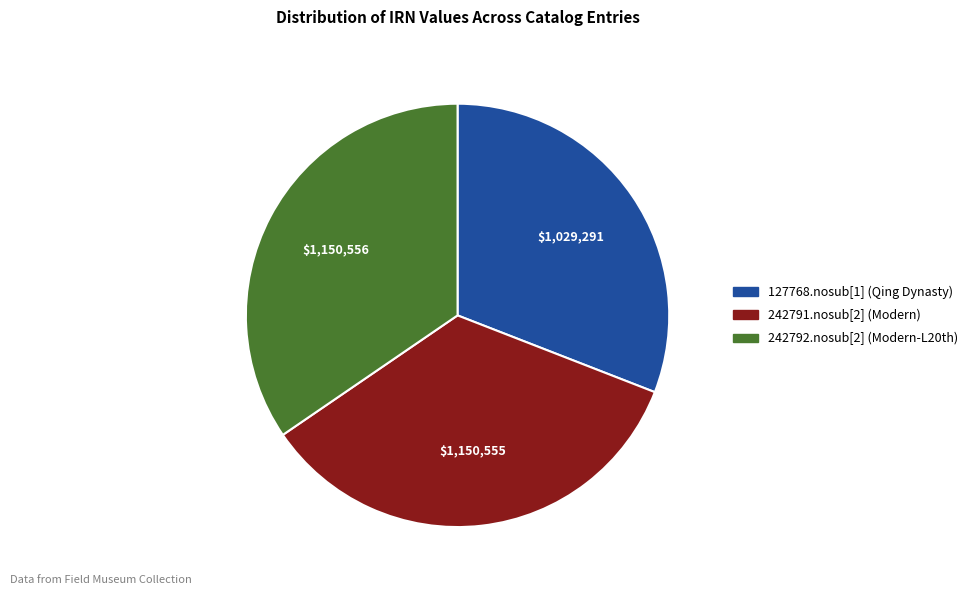

Is the sum of 127768.nosub[1] (Qing Dynasty) and 242792.nosub[2] (Modern-L20th) greater than half?

Yes